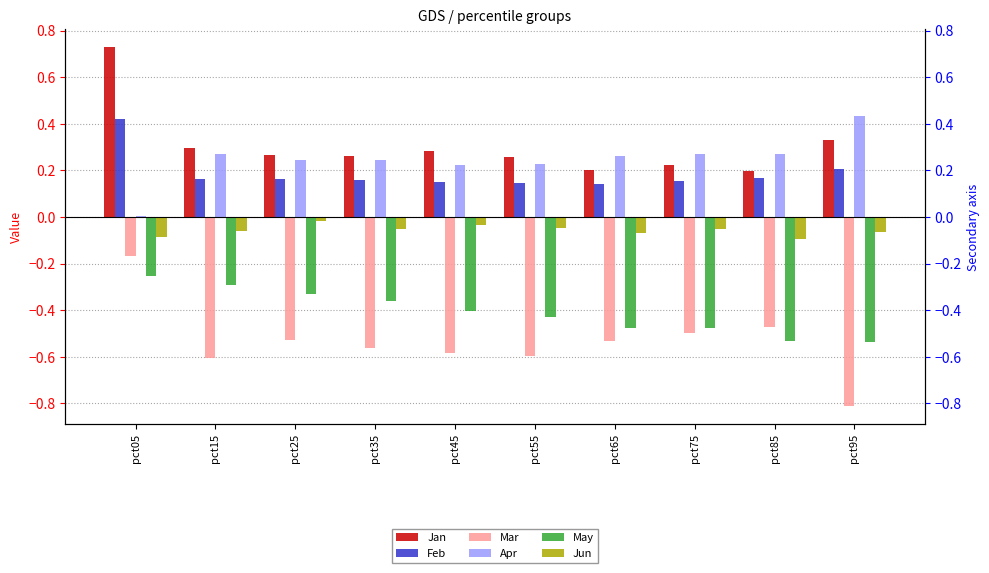

What is the maximum value for May?

-0.3